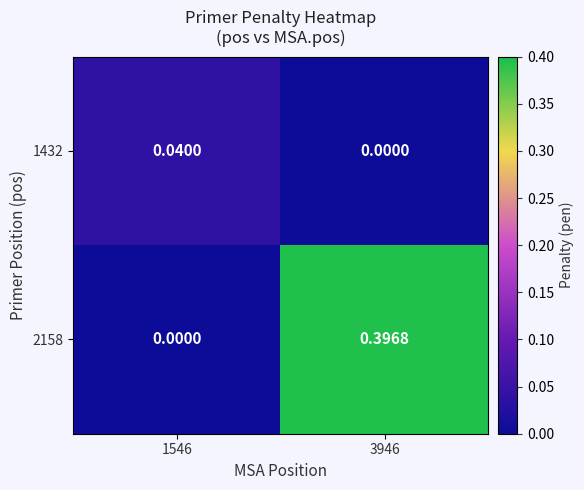

Is the value of 1432 at 3946 greater than the value of 2158 at 3946?

No